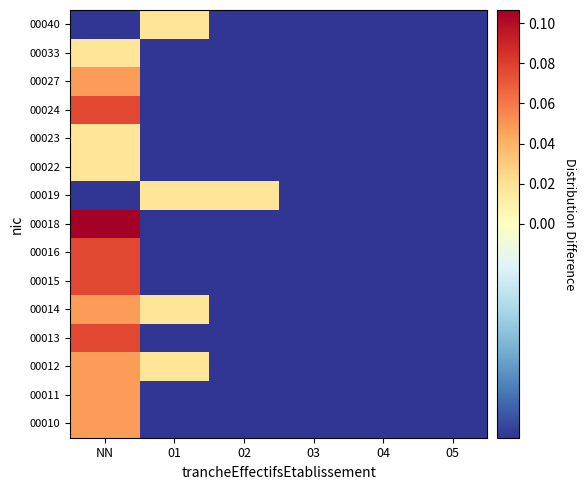

Reading right to left, extract all data points from this chart.

00010: 05=-0.0	04=-0.0	03=-0.0	02=-0.0	01=-0.0	NN=0.0
00011: 05=-0.0	04=-0.0	03=-0.0	02=-0.0	01=-0.0	NN=0.0
00012: 05=-0.0	04=-0.0	03=-0.0	02=-0.0	01=0.0	NN=0.0
00013: 05=-0.0	04=-0.0	03=-0.0	02=-0.0	01=-0.0	NN=0.1
00014: 05=-0.0	04=-0.0	03=-0.0	02=-0.0	01=0.0	NN=0.0
00015: 05=-0.0	04=-0.0	03=-0.0	02=-0.0	01=-0.0	NN=0.1
00016: 05=-0.0	04=-0.0	03=-0.0	02=-0.0	01=-0.0	NN=0.1
00018: 05=-0.0	04=-0.0	03=-0.0	02=-0.0	01=-0.0	NN=0.1
00019: 05=-0.0	04=-0.0	03=-0.0	02=0.0	01=0.0	NN=-0.0
00022: 05=-0.0	04=-0.0	03=-0.0	02=-0.0	01=-0.0	NN=0.0
00023: 05=-0.0	04=-0.0	03=-0.0	02=-0.0	01=-0.0	NN=0.0
00024: 05=-0.0	04=-0.0	03=-0.0	02=-0.0	01=-0.0	NN=0.1
00027: 05=-0.0	04=-0.0	03=-0.0	02=-0.0	01=-0.0	NN=0.0
00033: 05=-0.0	04=-0.0	03=-0.0	02=-0.0	01=-0.0	NN=0.0
00040: 05=-0.0	04=-0.0	03=-0.0	02=-0.0	01=0.0	NN=-0.0